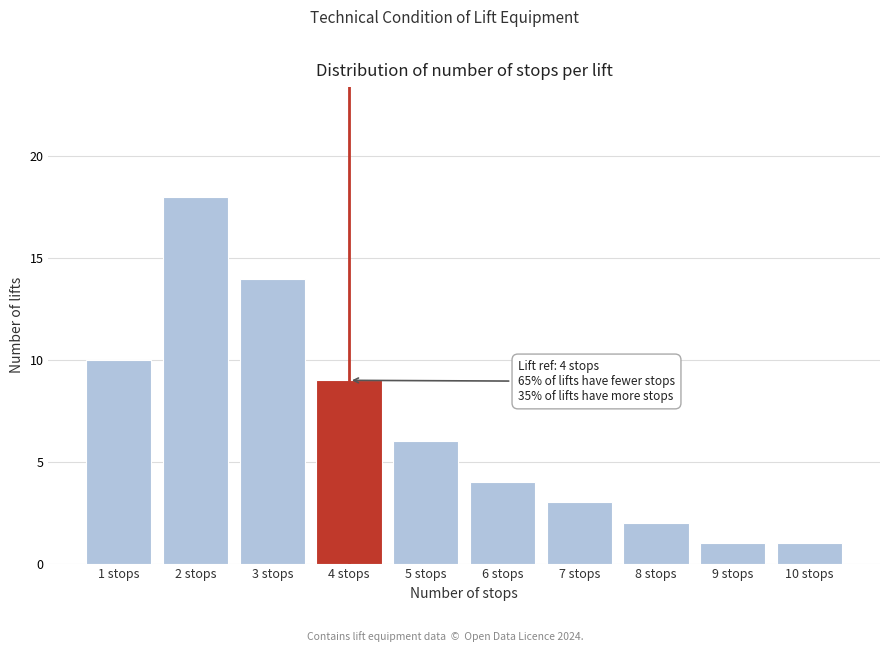

Reading left to right, list all the values displayed in this chart.

10	18	14	9	6	4	3	2	1	1